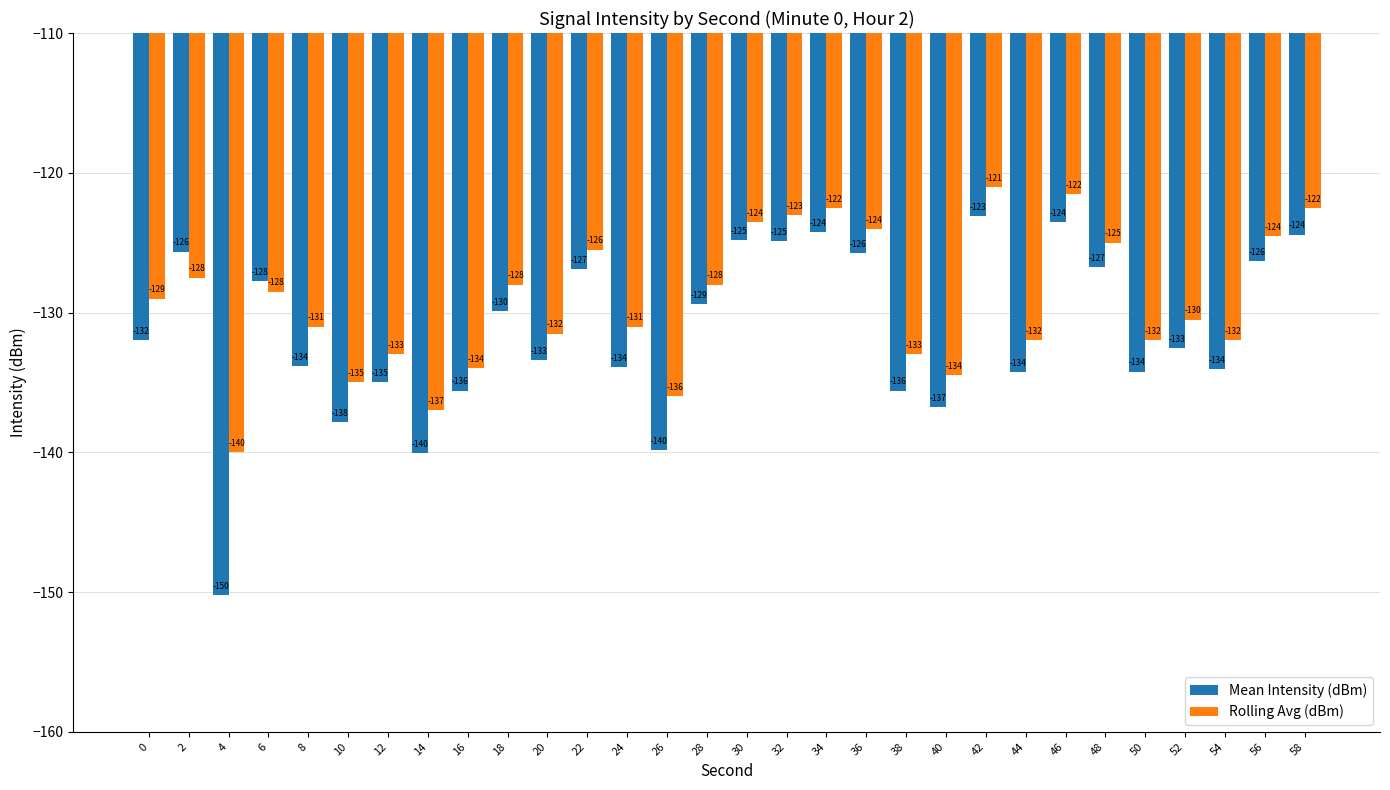

The value of Rolling Avg (dBm) at 14 is -54.0. True or false?

False